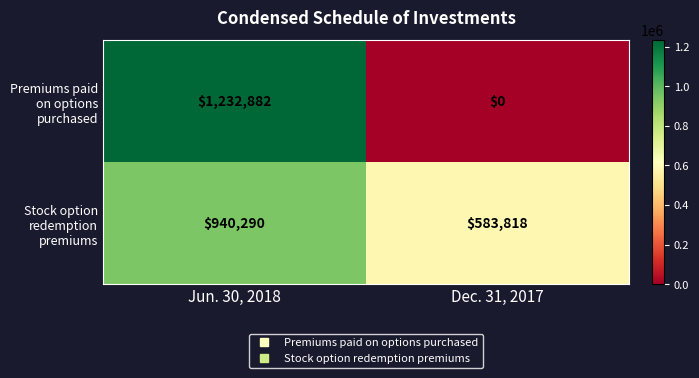

What value does the Stock option redemption premiums series have at Dec. 31, 2017?

583818